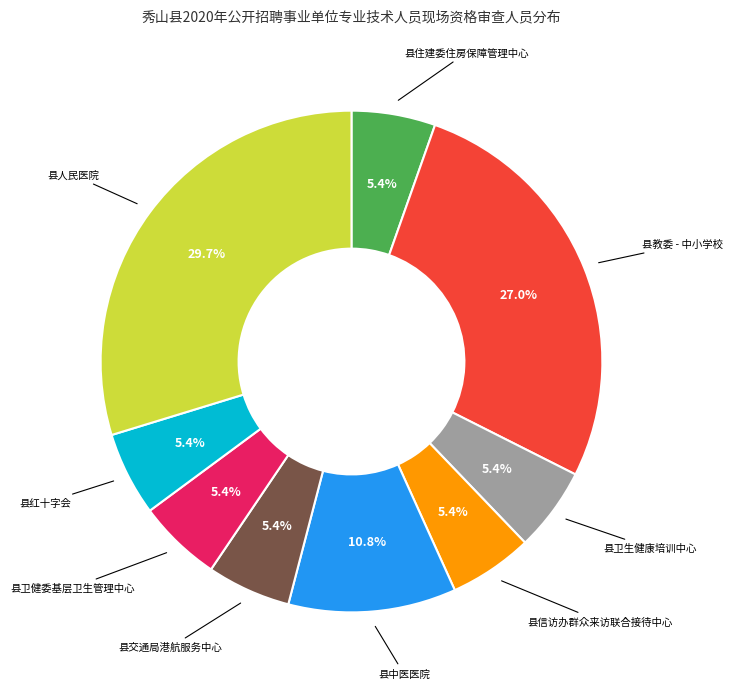

What percentage is the 县信访办群众来访联合接待中心 slice, to the nearest percent?

5%